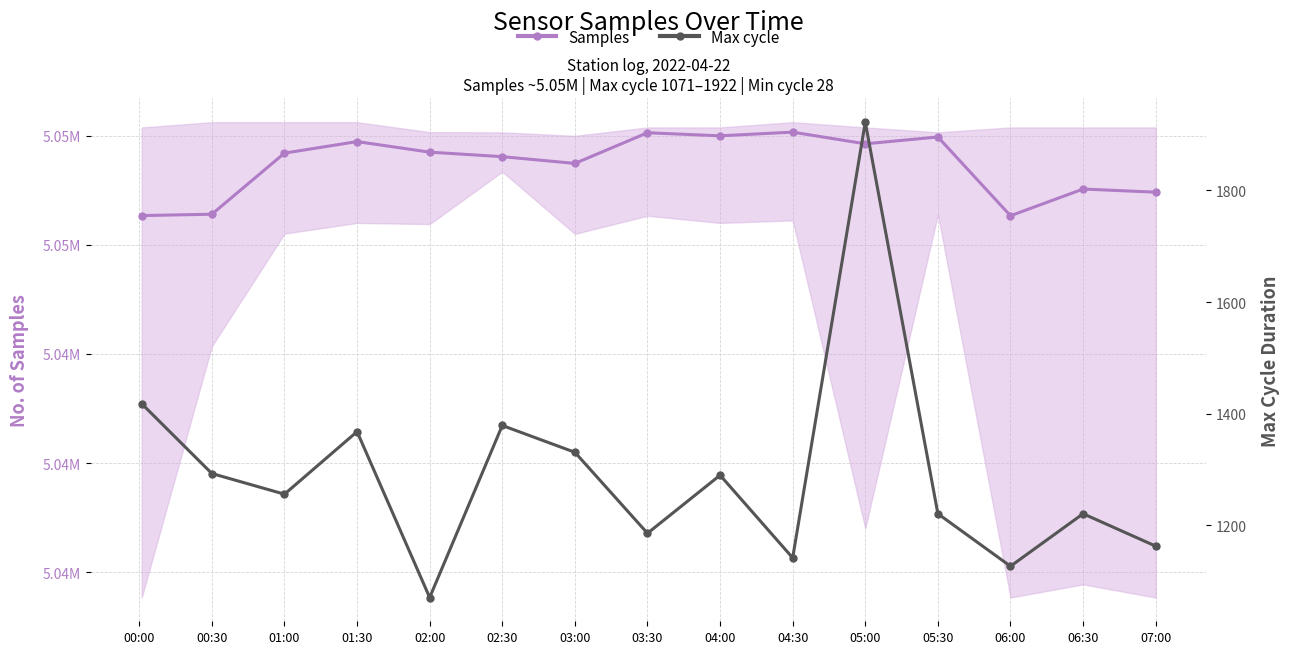

What is the label of the 8th point from the left?

03:30